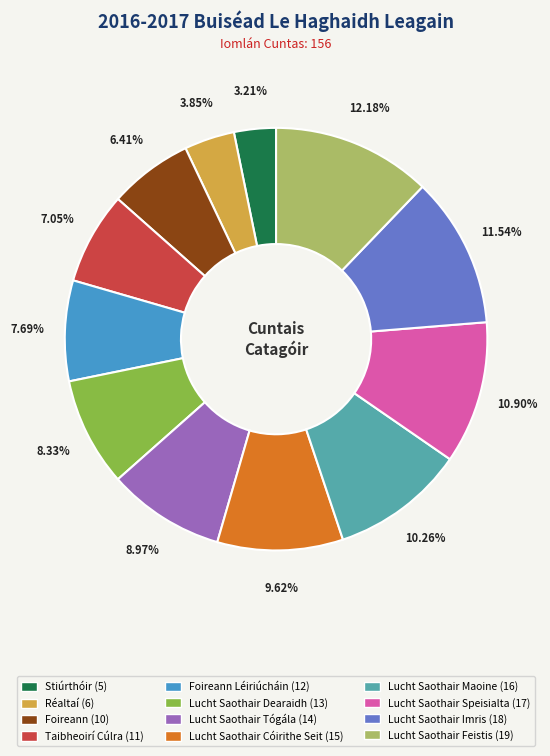

To the nearest percent, what is the average slice percentage?

8%